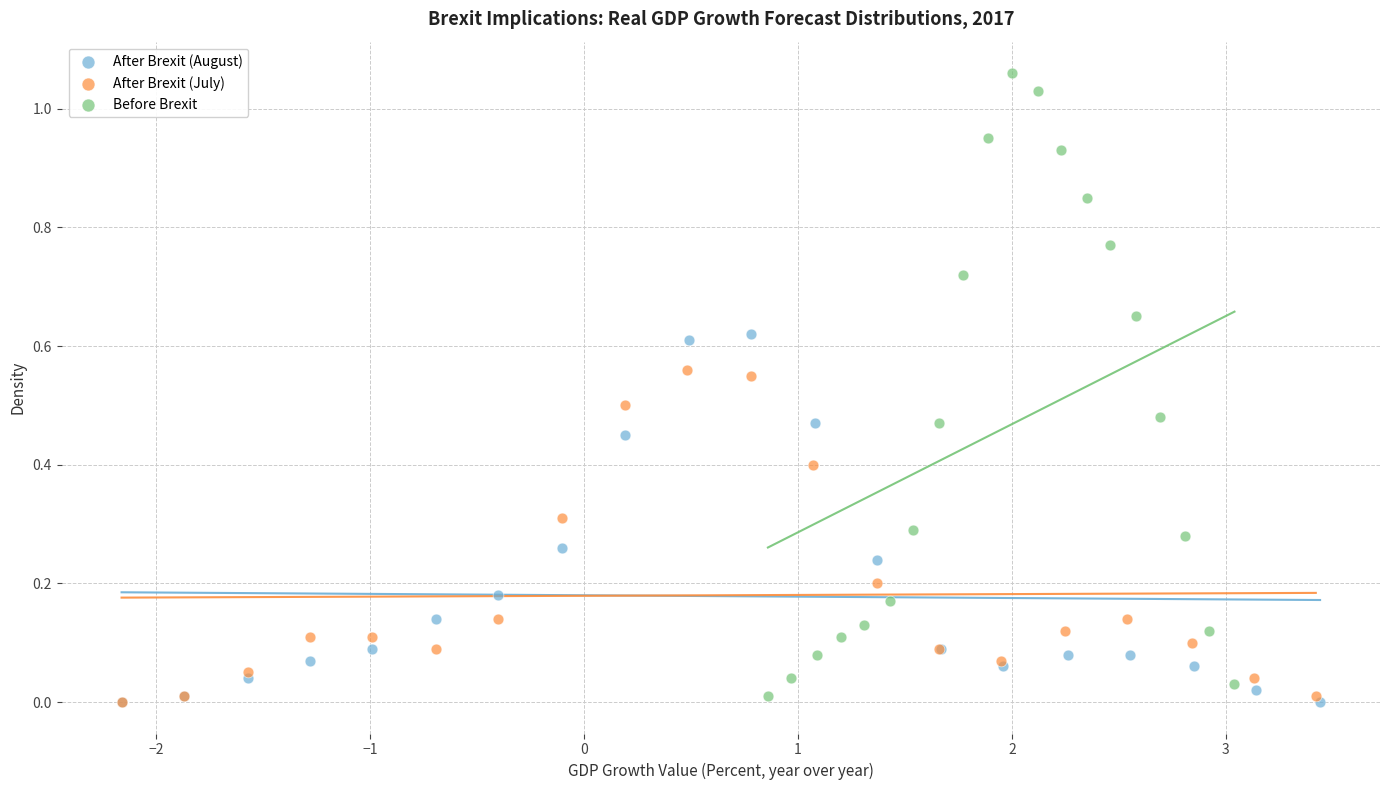

Which series contains the highest Y value?

Before Brexit